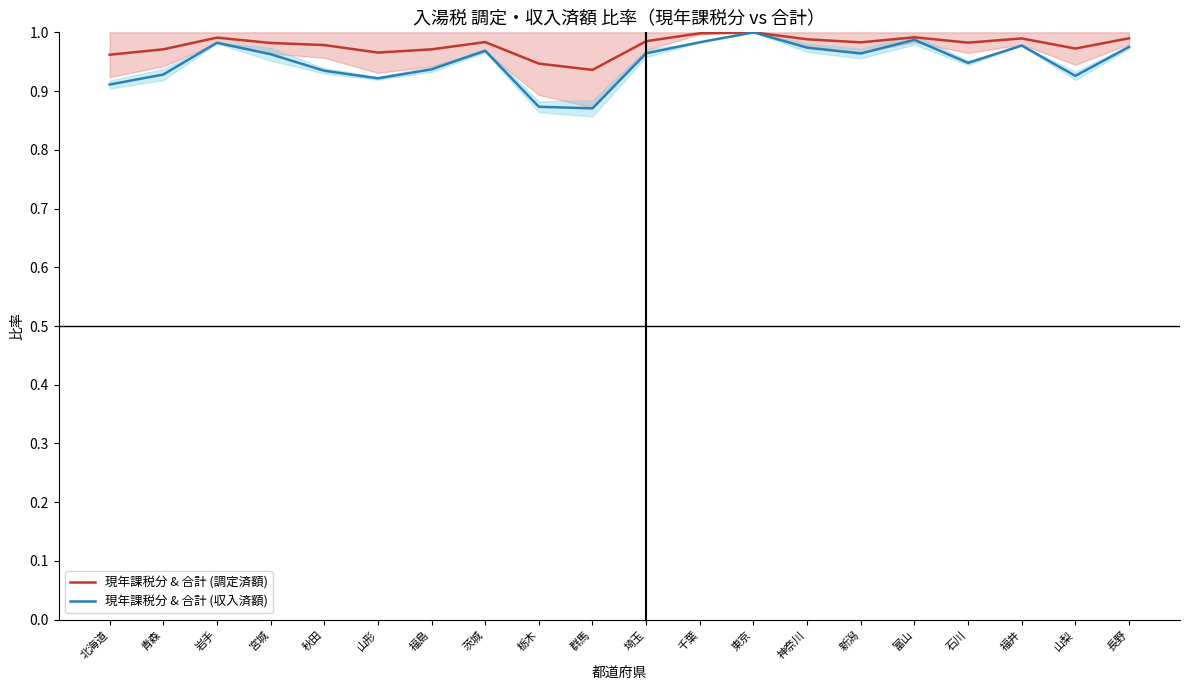

What is the label of the 12th point from the right?

栃木